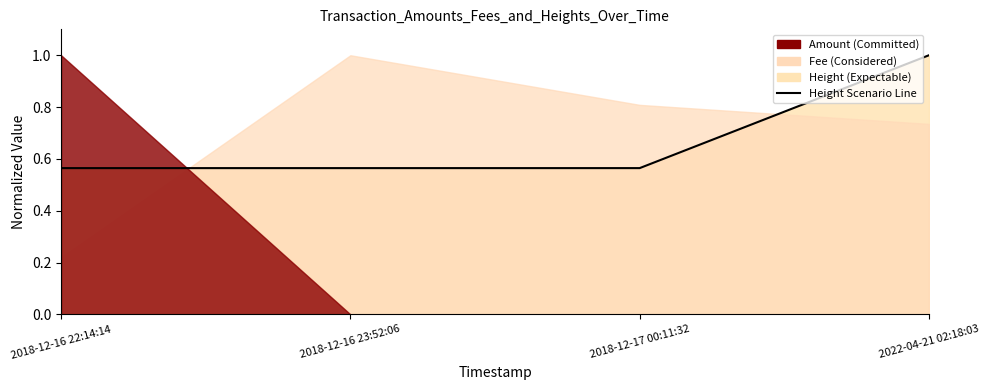

How many lines are shown in the chart?

1